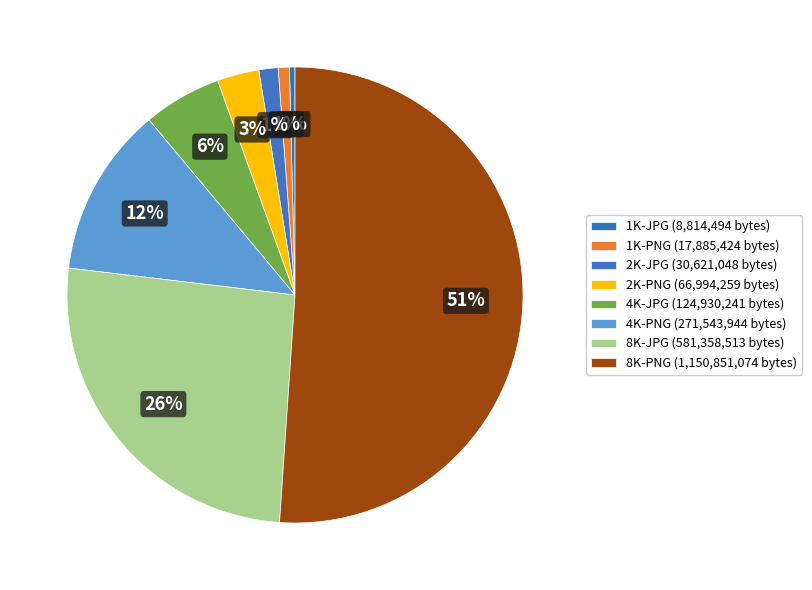

How many slices are in this pie chart?

8